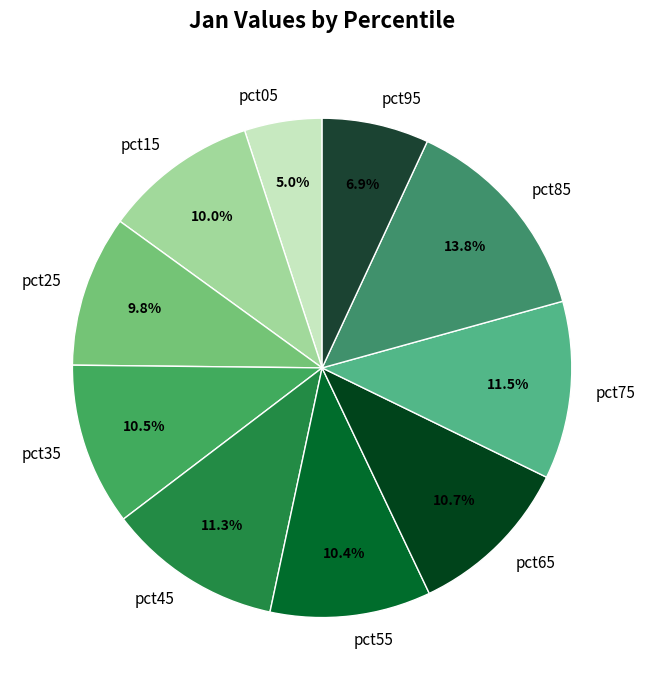

Which slice is the smallest?

pct05